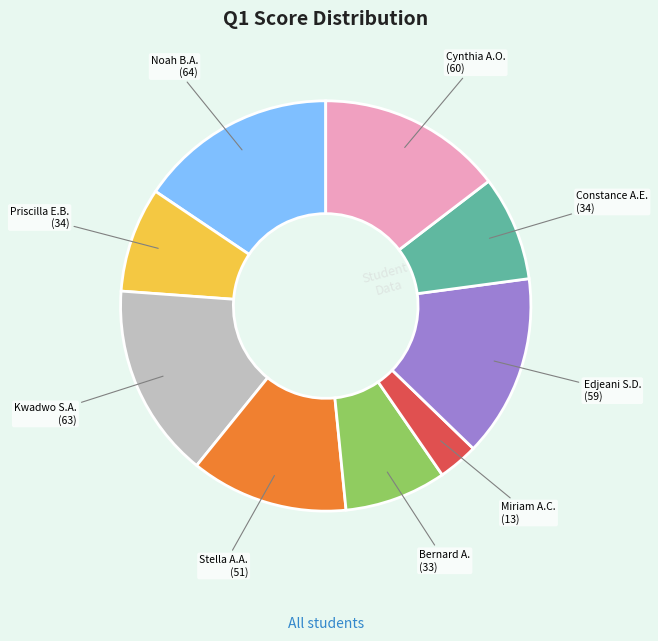

Is there a majority slice in this chart?

No